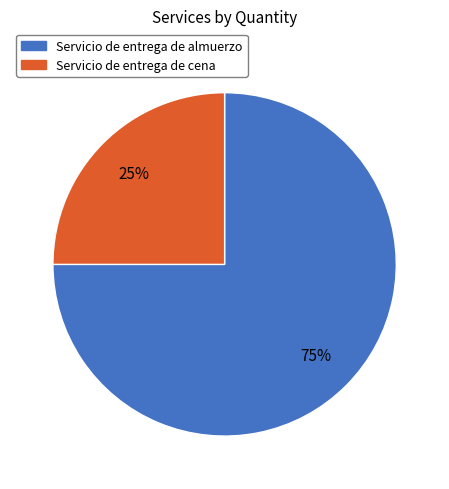

What percentage is the Servicio de entrega de cena slice, to the nearest percent?

25%